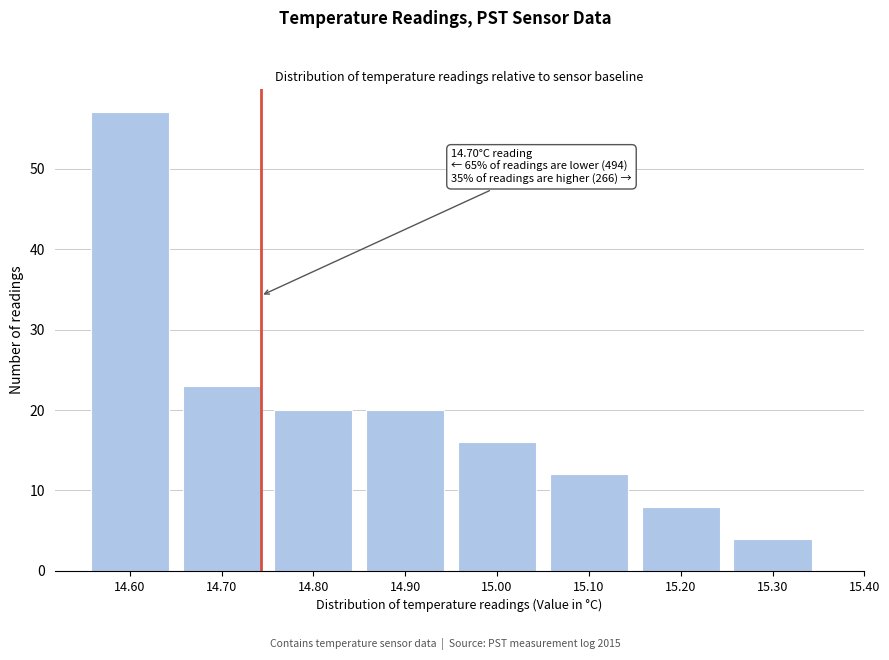

Reading left to right, transcribe all the data shown in this chart.

57	23	20	20	16	12	8	4